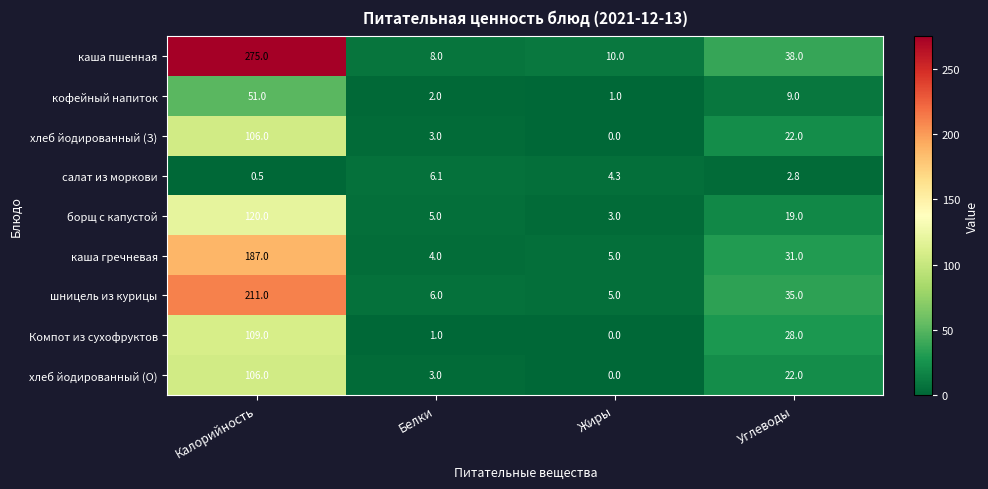

Which series has the largest range (max minus min)?

каша пшенная